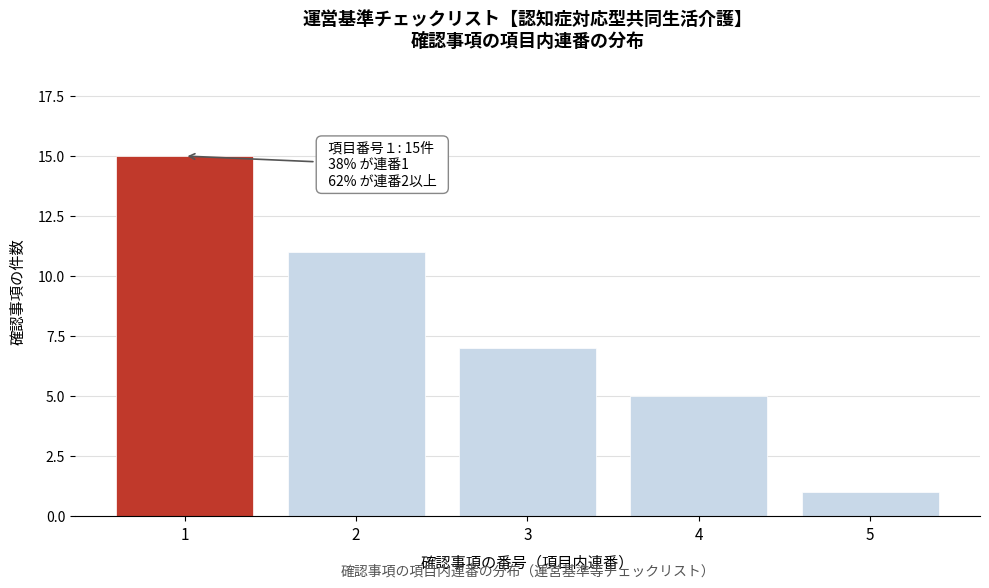

Reading right to left, extract all data points from this chart.

1	5	7	11	15